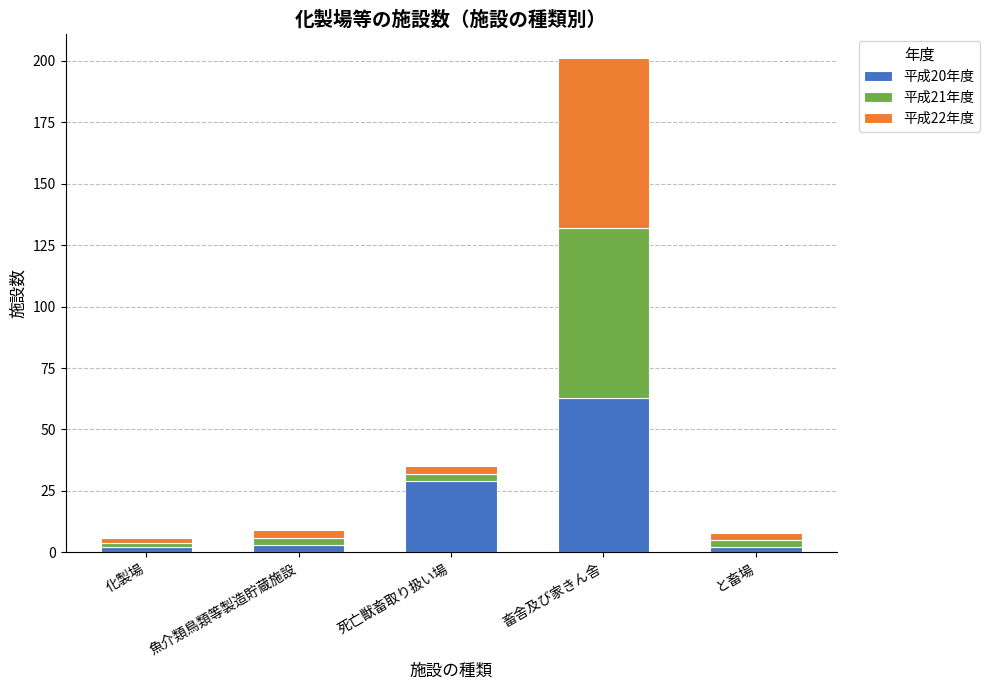

At which category is the sum across all series the highest?

畜舎及び家きん舎